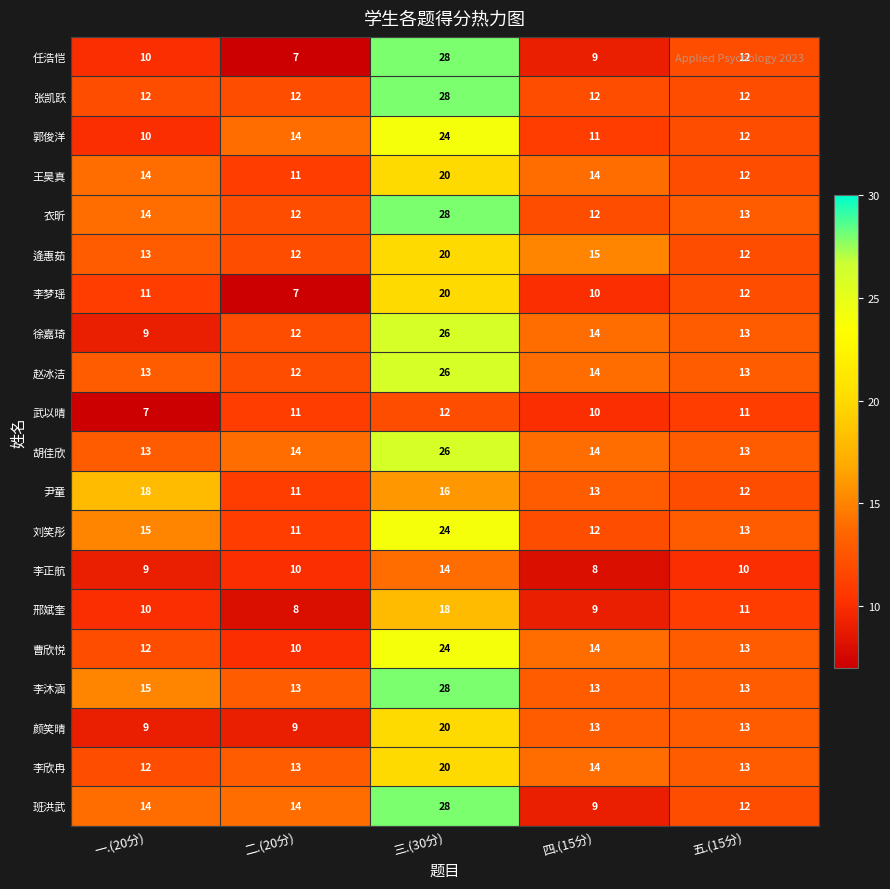

What is the average value of the 王昊真 series?

14